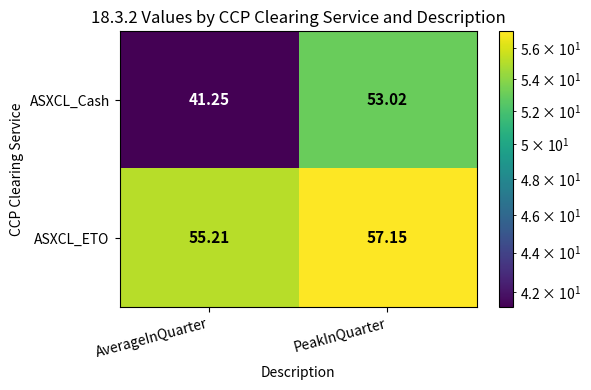

At which label is ASXCL_Cash closest to 47?

AverageInQuarter